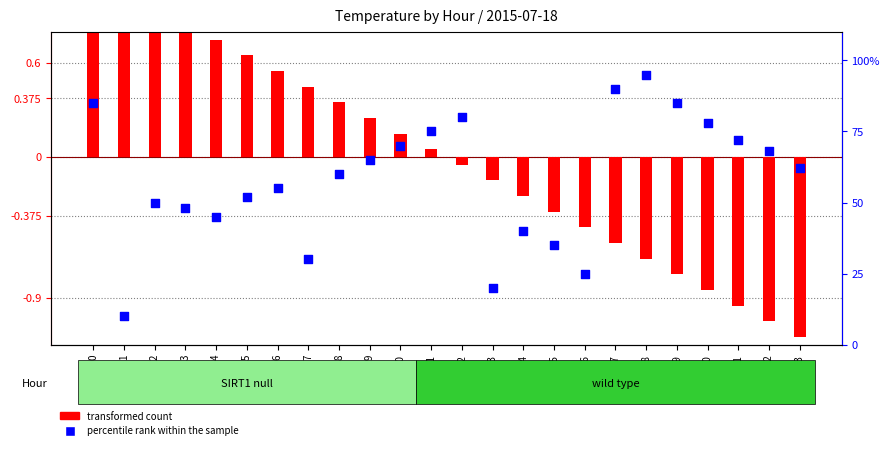

At which category is the sum across all series the highest?

18